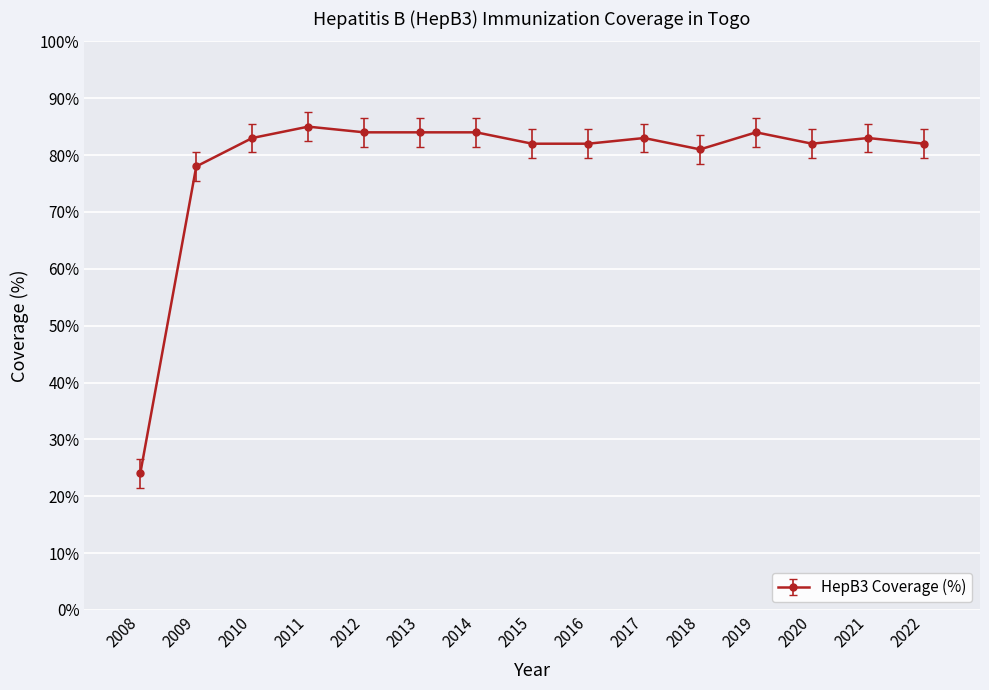

Reading left to right, extract all data points from this chart.

24	78	83	85	84	84	84	82	82	83	81	84	82	83	82